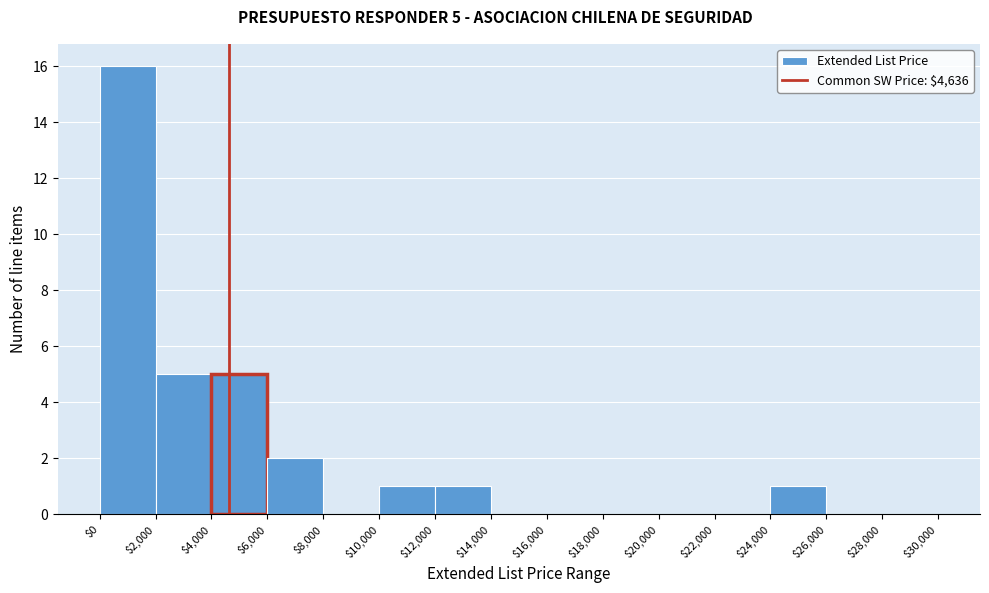

Which range on the x-axis has the tallest bar?

$0 to $2,000